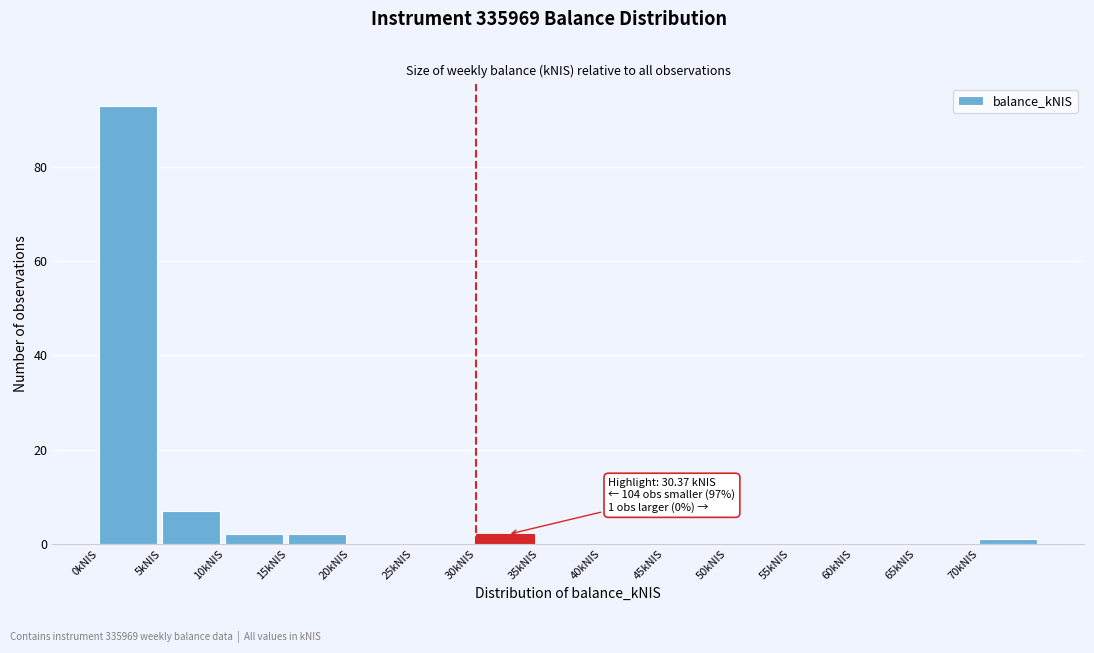

Over which range of the x-axis is the bar tallest?

0 to 5